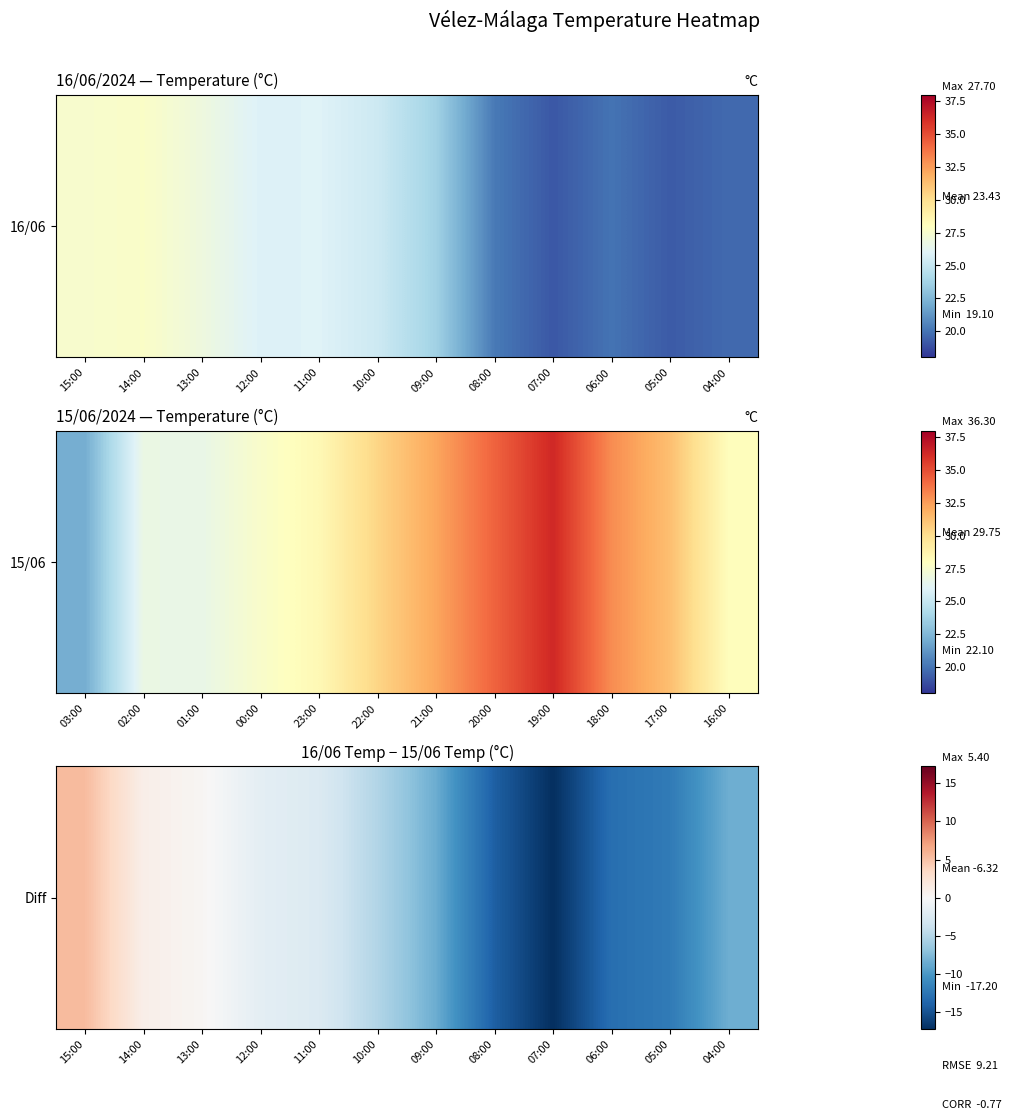

How many negative values are there?

9